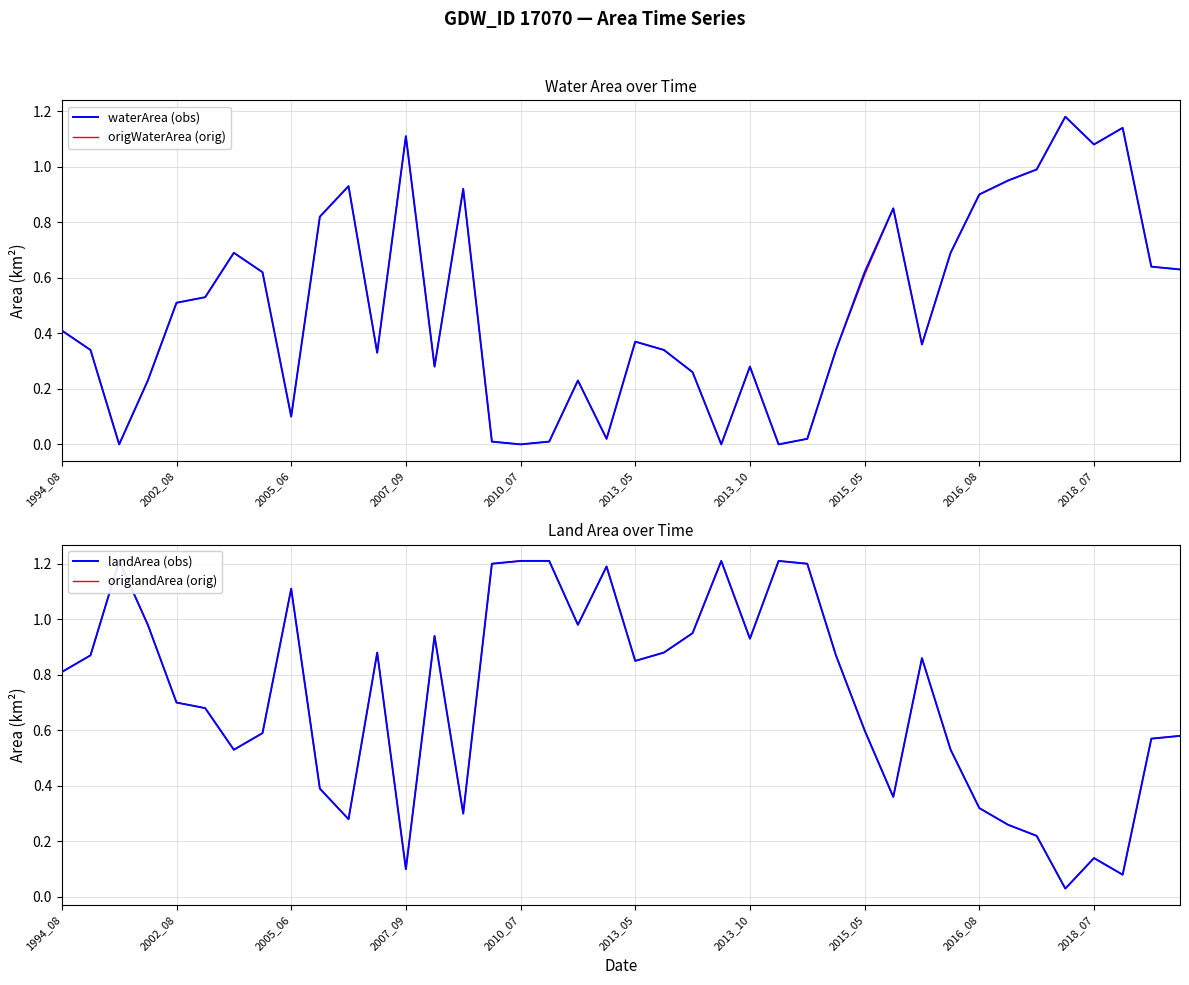

Between 14 and 33, which is larger?

33